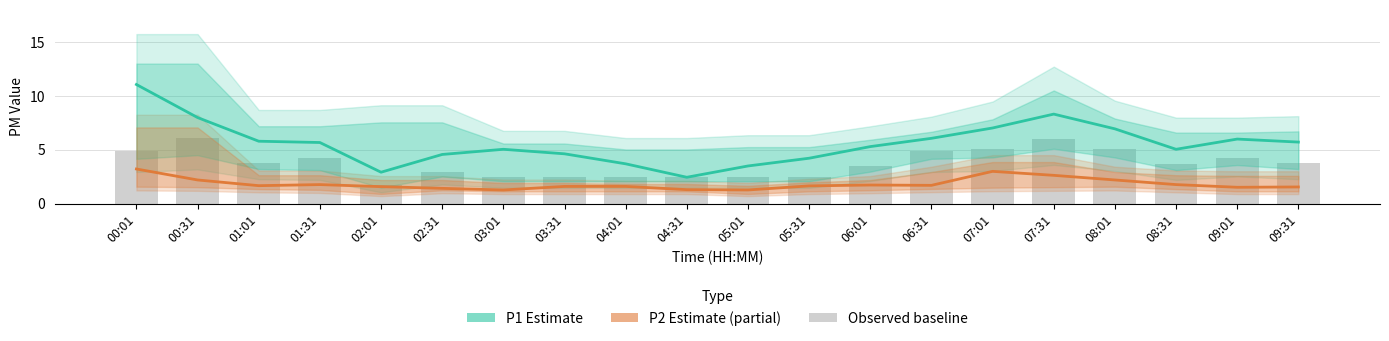

At which category is the sum across all series the highest?

00:01